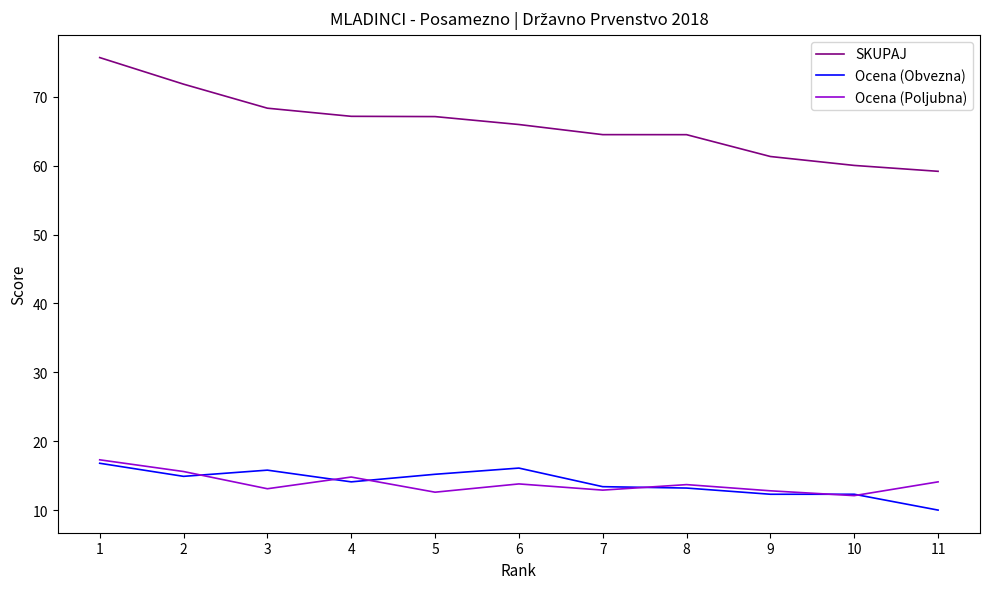

Is this an area chart (filled region under the line)?

No